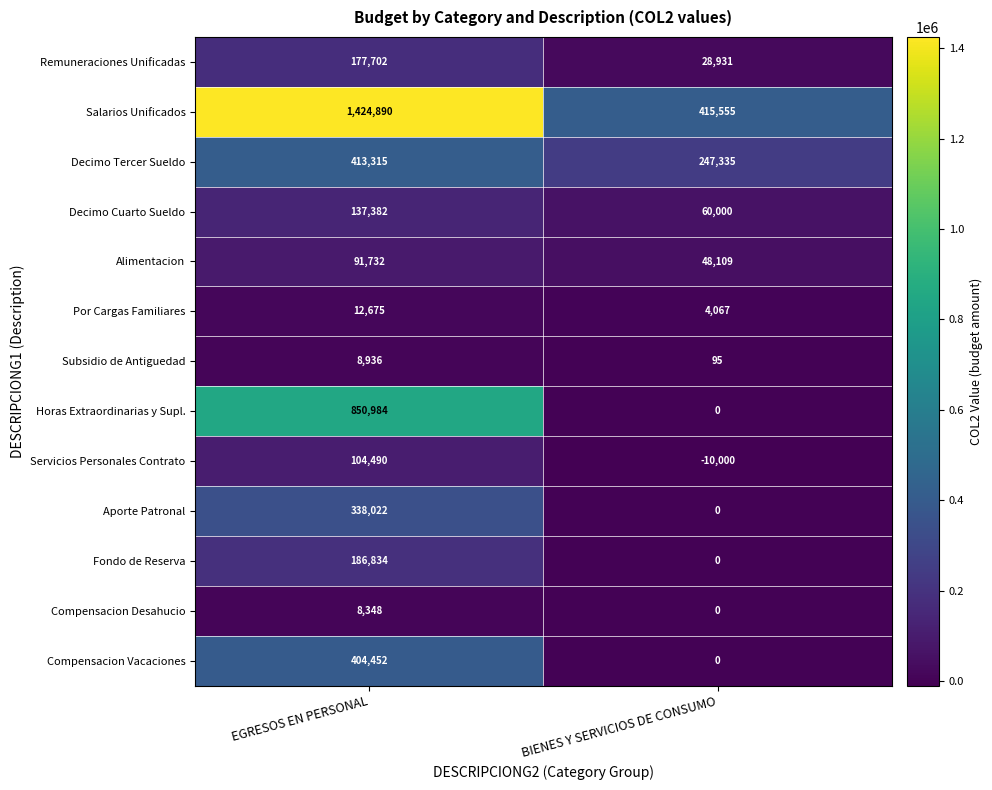

List the labels in order of Decimo Tercer Sueldo value, largest first.

EGRESOS EN PERSONAL, BIENES Y SERVICIOS DE CONSUMO